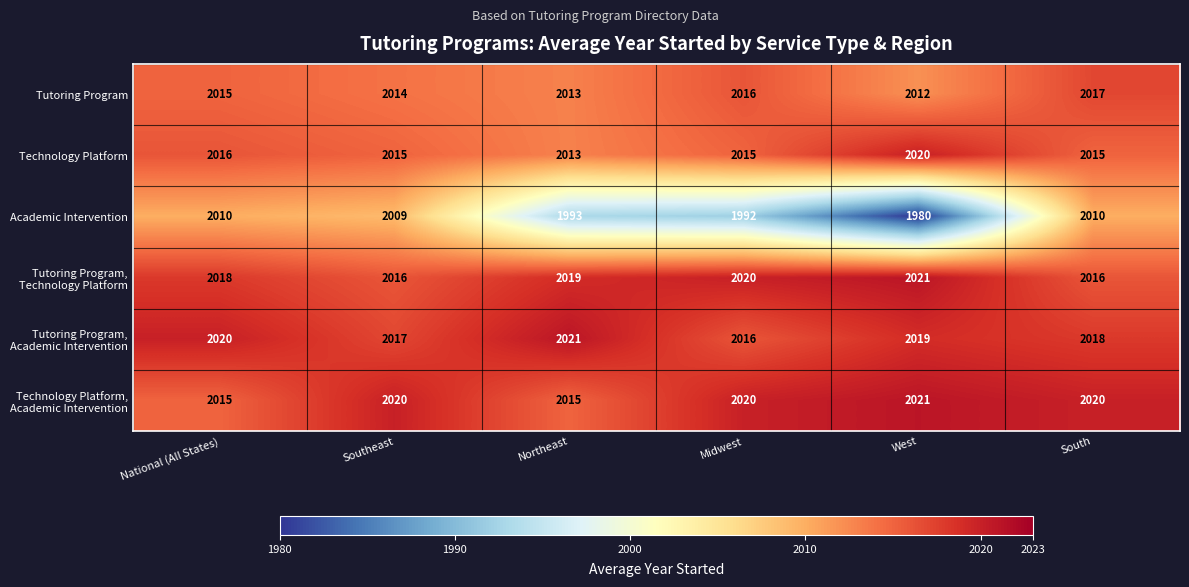

Which category has the lowest value across all series?

West